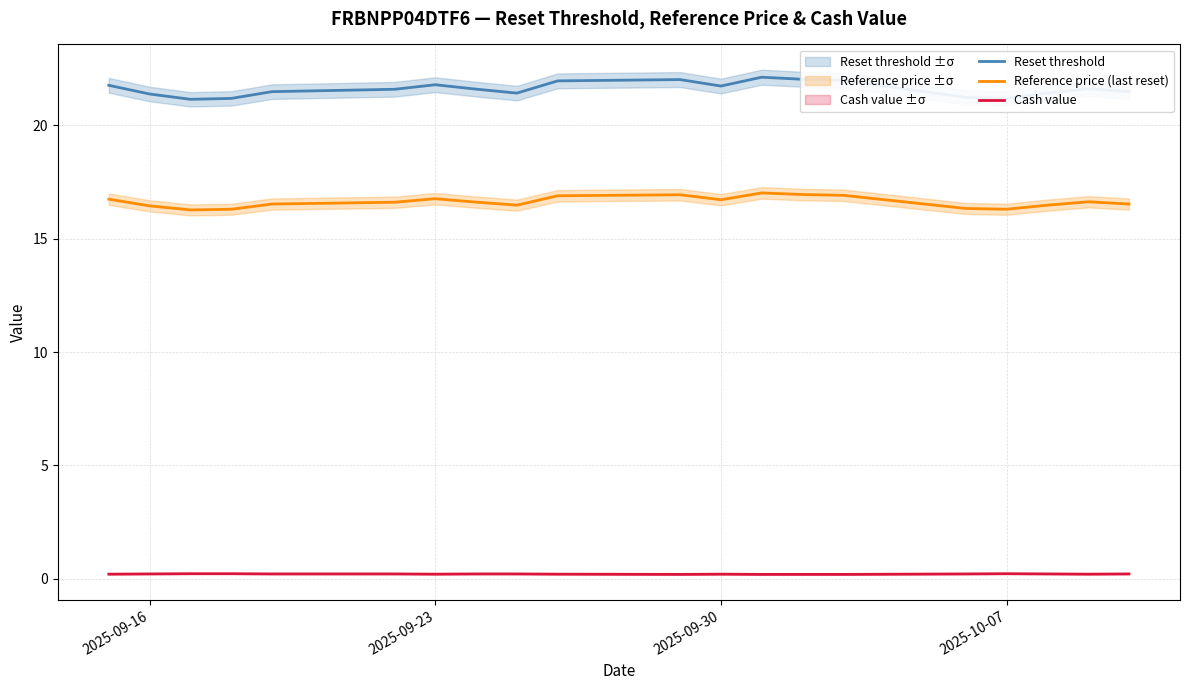

True or false: Reset threshold and Reference price (last reset) intersect in this chart.

False